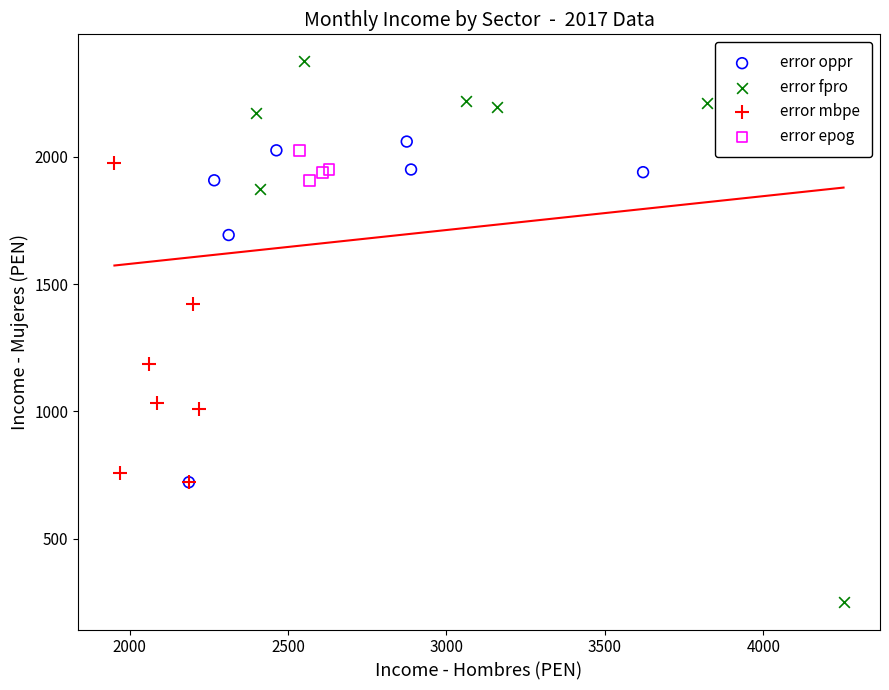

Which series reaches the minimum Y coordinate?

error fpro